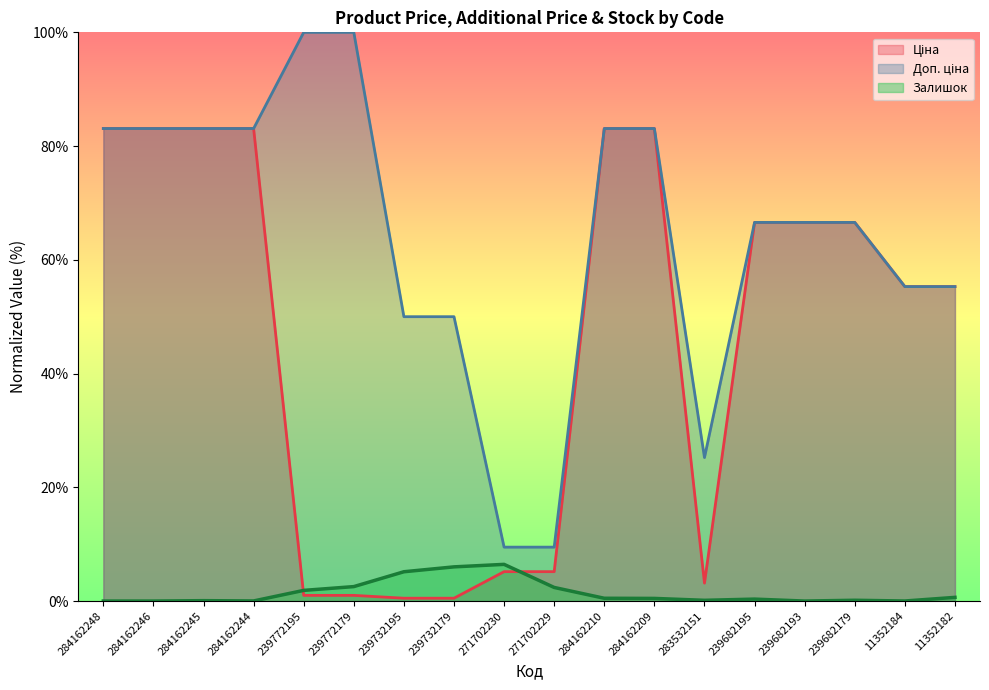

What are all the series names shown in the legend?

Ціна, Доп. ціна, Залишок